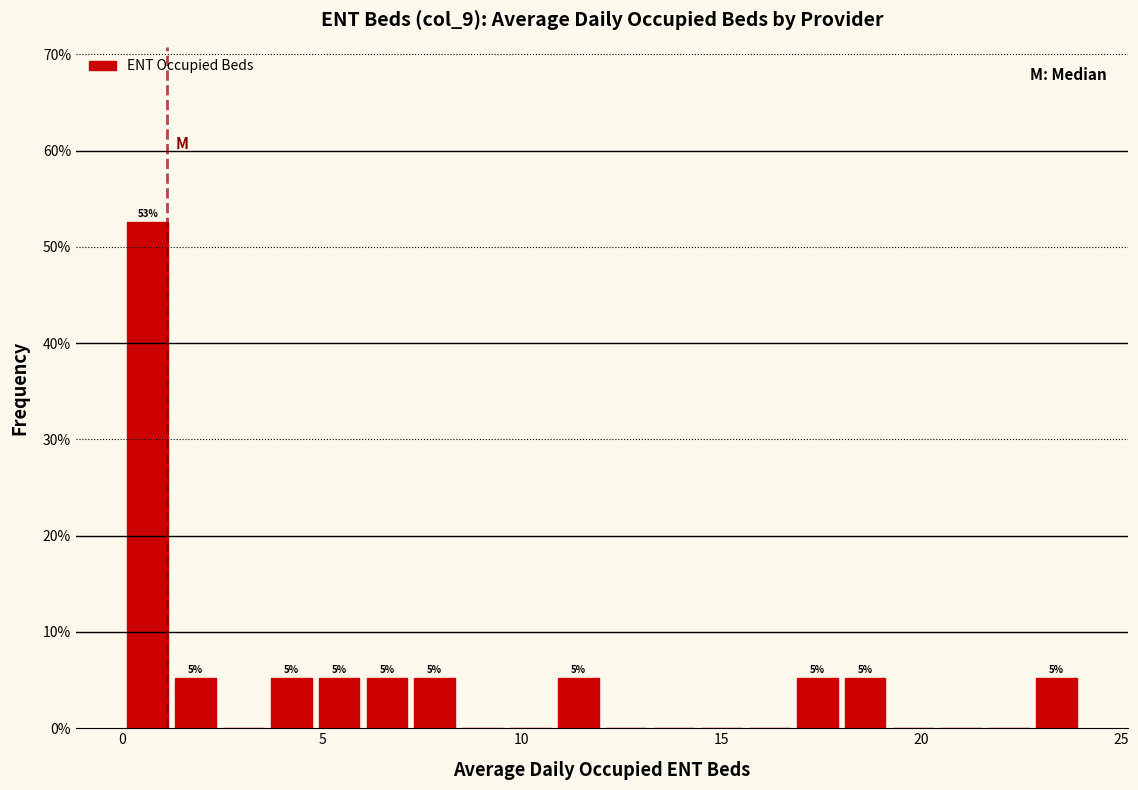

Around what value on the x-axis is the tallest bar? Give the approximate position of its centre, as read against the axis.

0.5